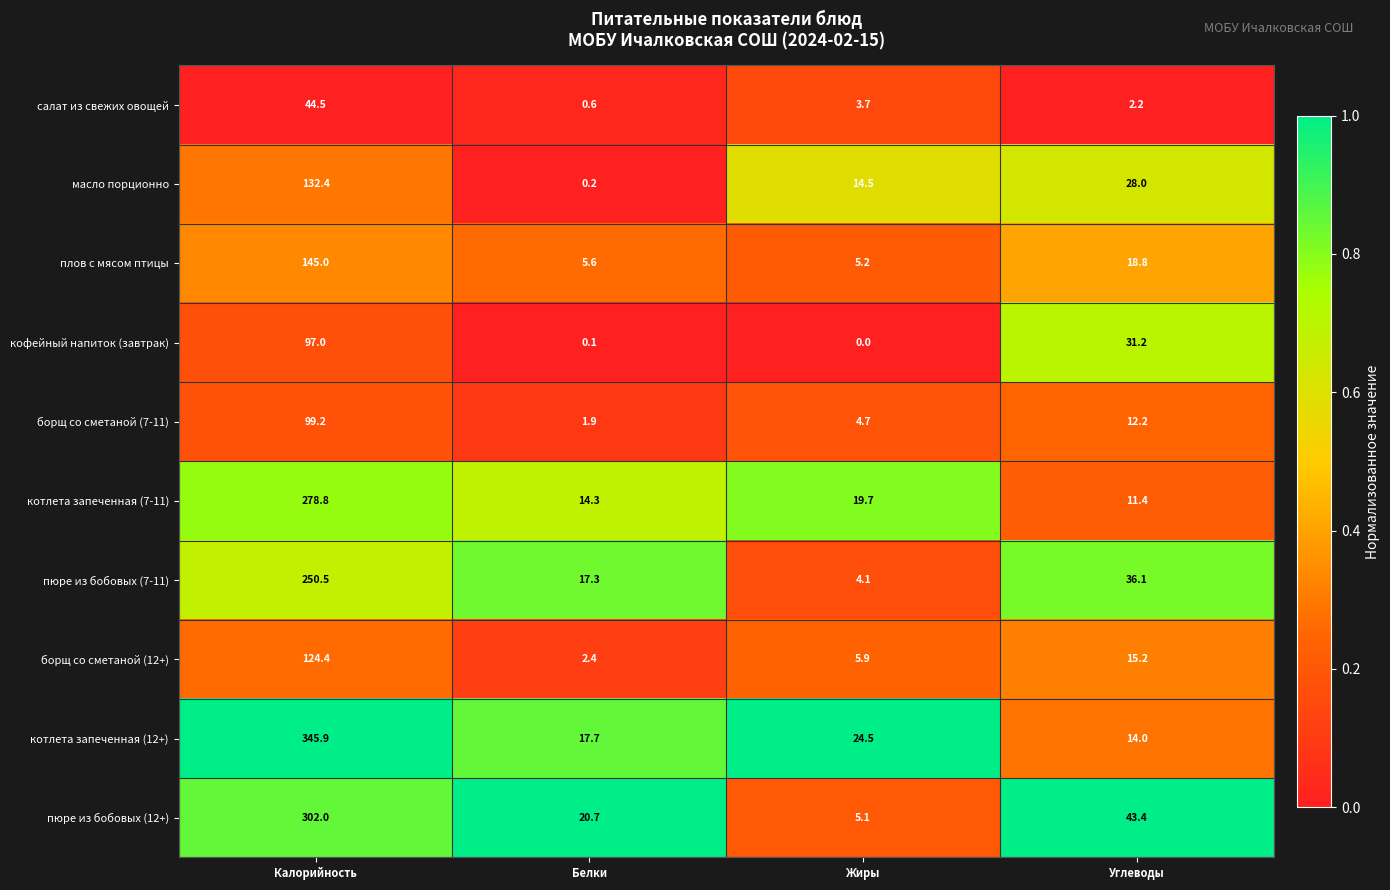

What is the spread (max minus min) of values at Калорийность?

301.4